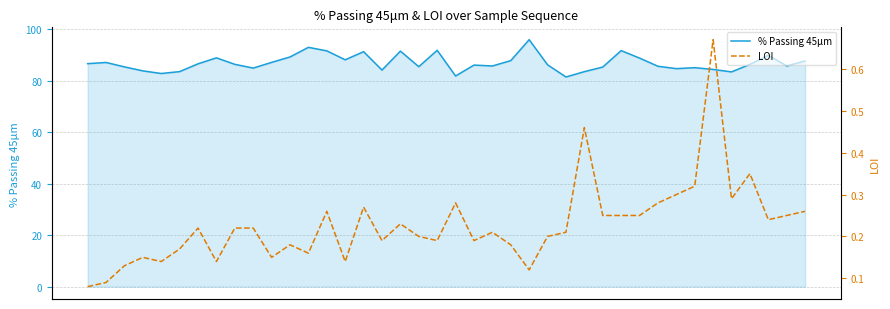

Which series changed the most between 14 and 23?

% Passing 45μm